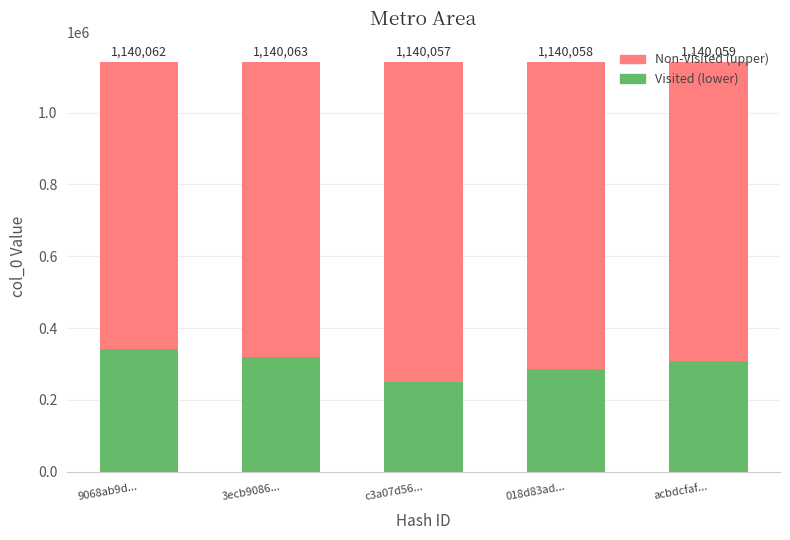

Are the bars grouped side by side (vs. stacked)?

No